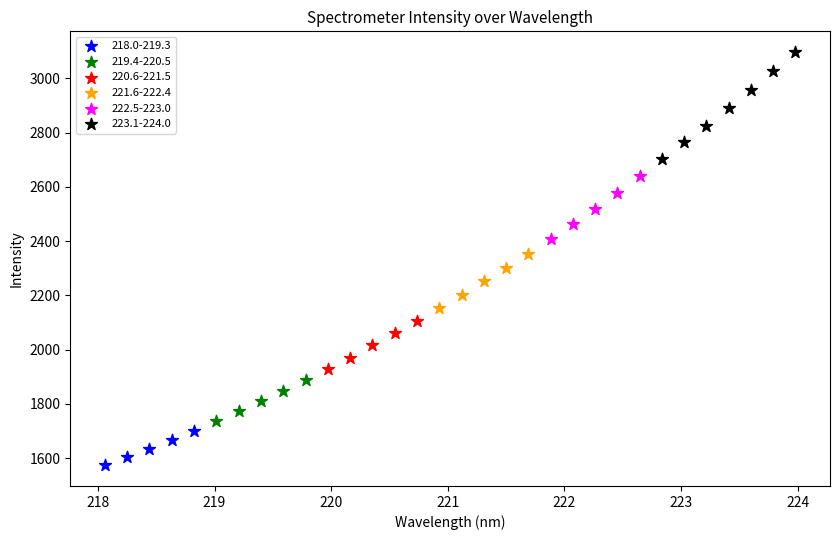

Which series contains the highest Y value?

223.1-224.0